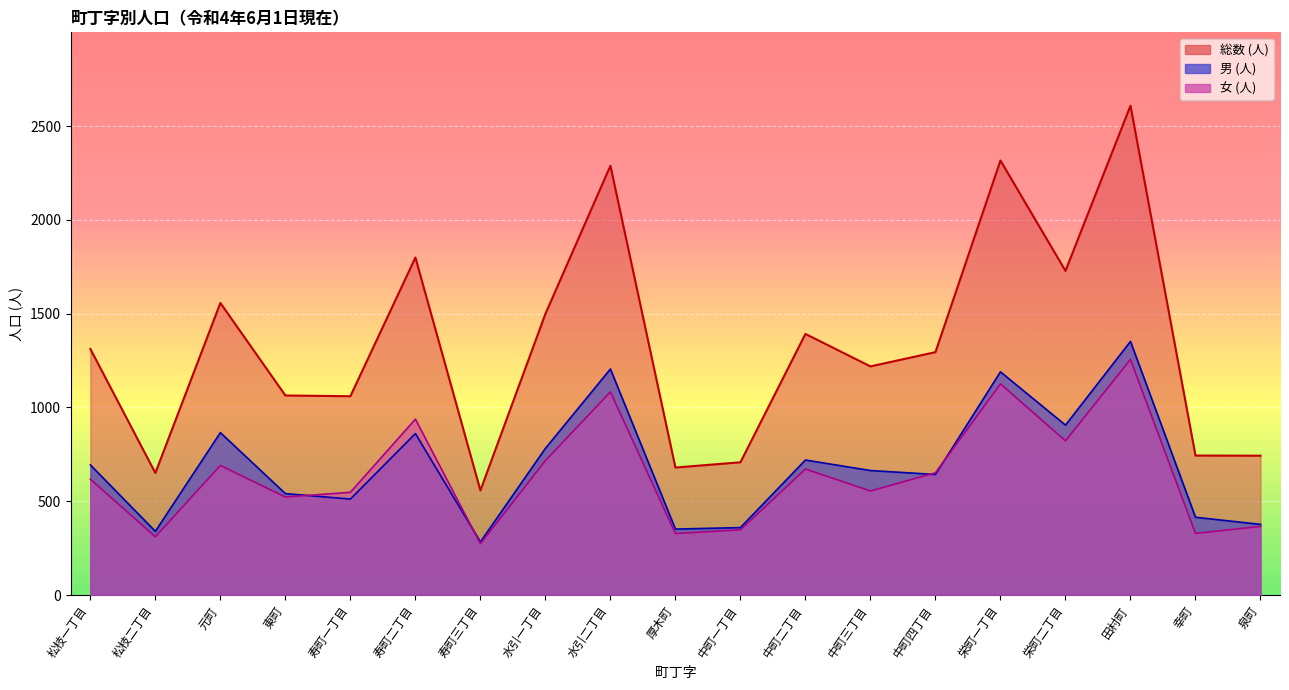

The 女 (人) series shows 348 at 中町一丁目. True or false?

True